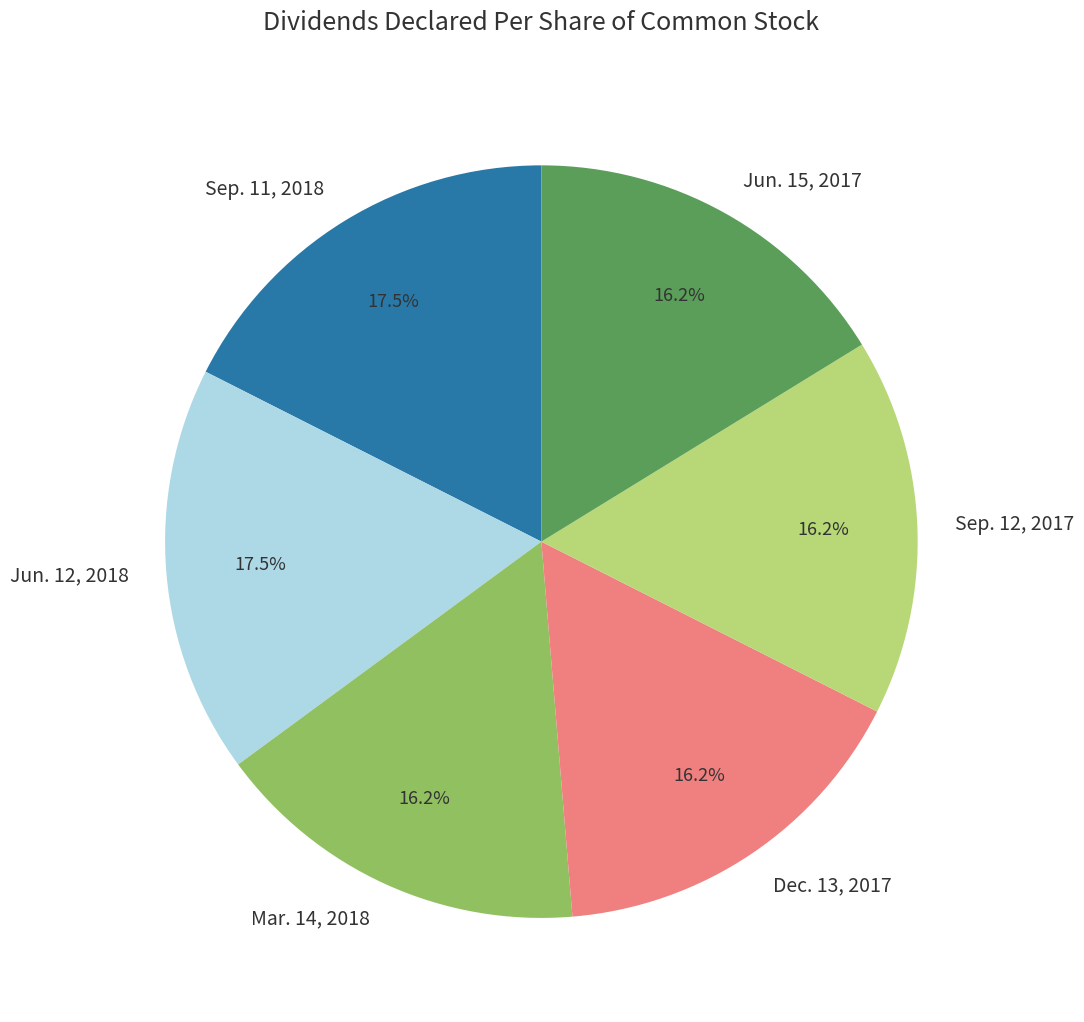

Is there any slice that represents more than half of the pie?

No